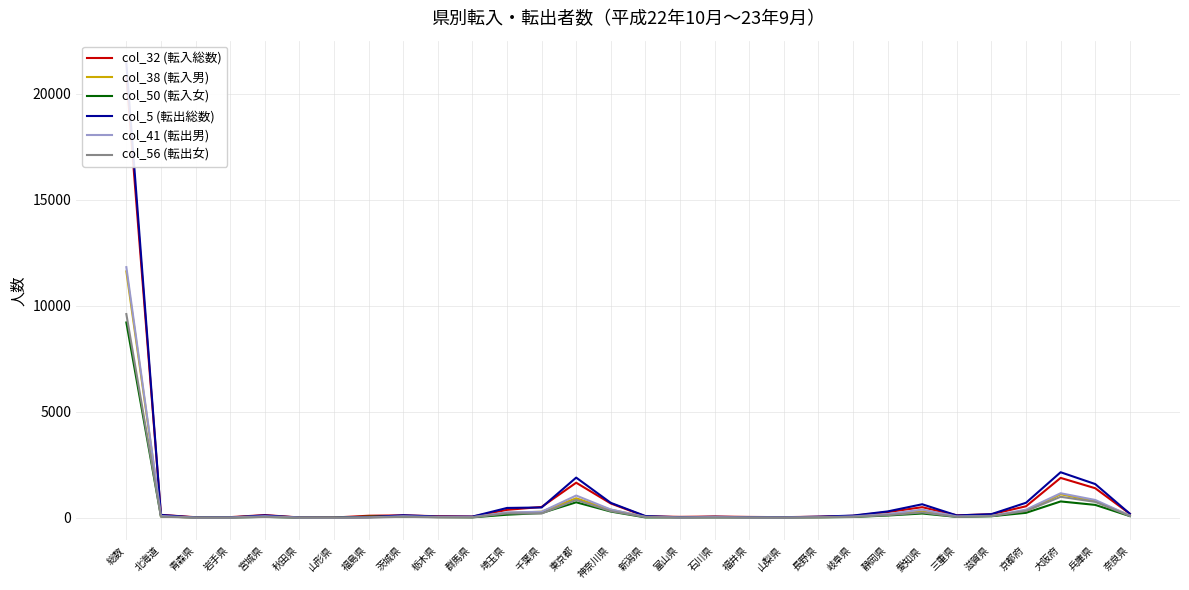

In col_56 (転出女), how many points are higher than both neighbors (excluding endpoints)?

7